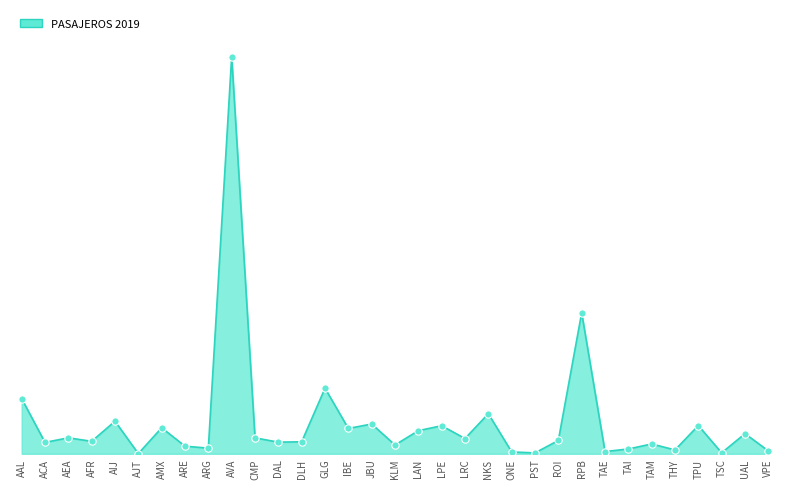

Does the chart have visible grid lines?

No